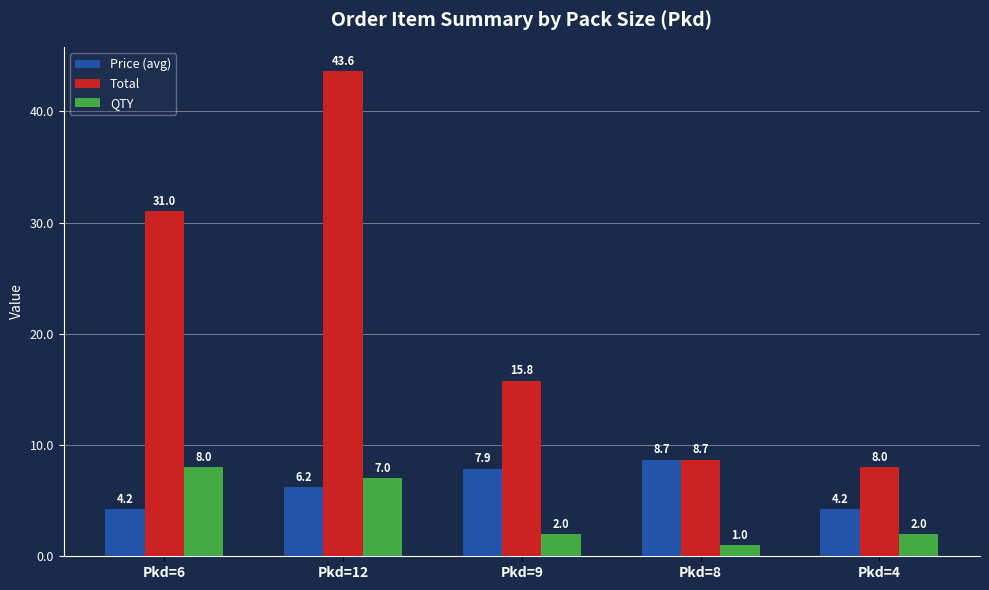

Is it true that Total equals 2.9 at Pkd=4?

False